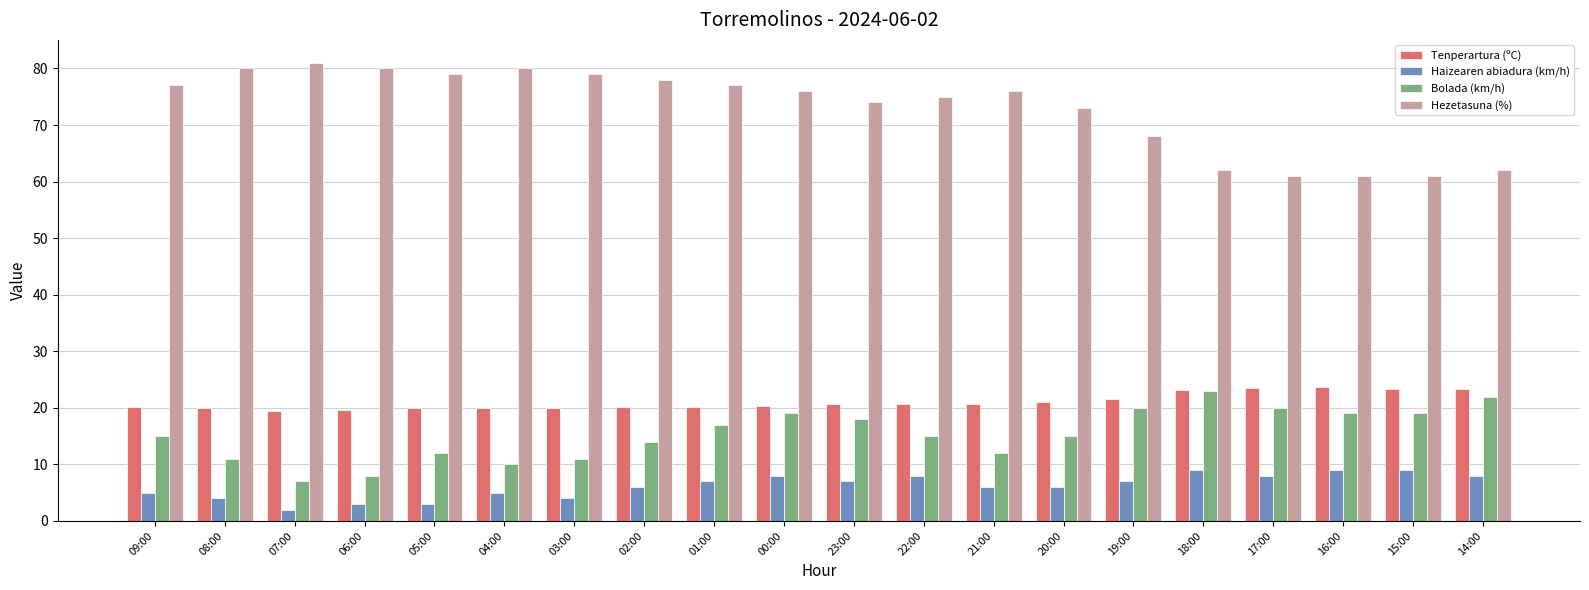

What is the difference between the maximum and second lowest values in the Hezetasuna (%) series?

20.0